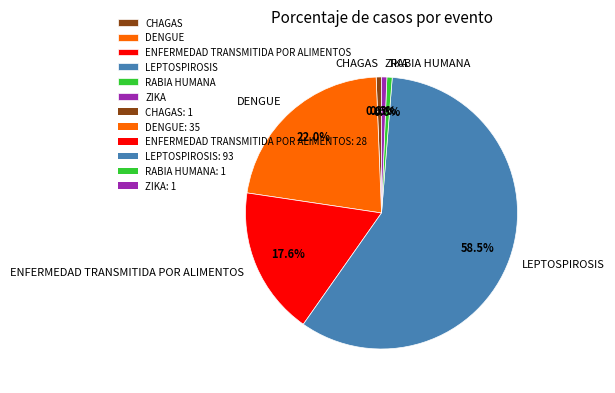

How many slices are in this pie chart?

6